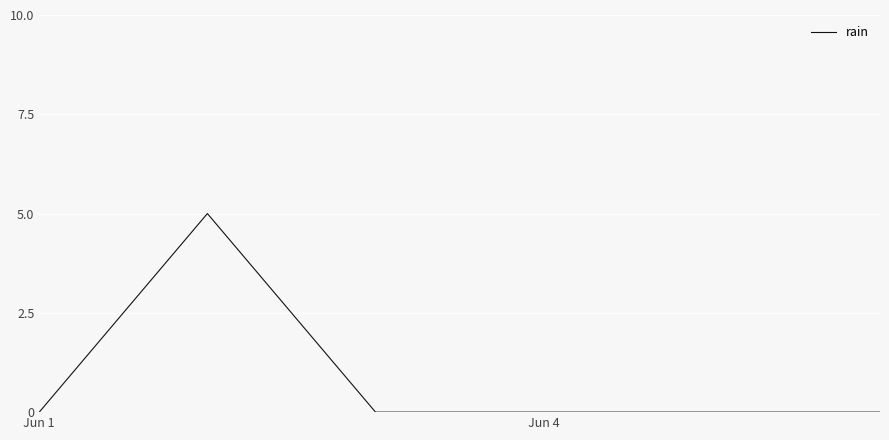

Reading right to left, list all the values displayed in this chart.

0	0	0	0	5	0